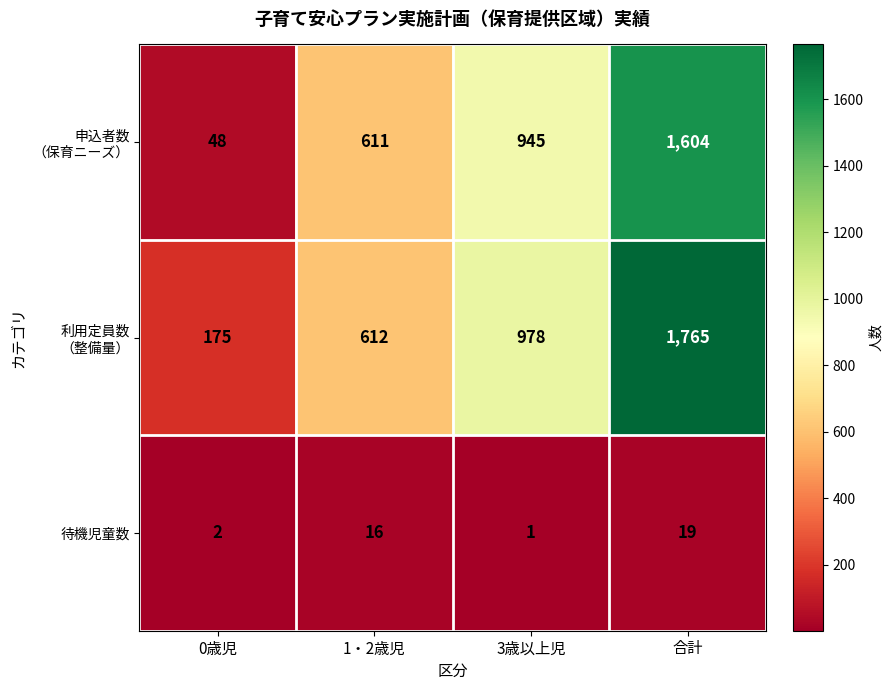

List the labels in order of 待機児童数 value, smallest first.

3歳以上児, 0歳児, 1・2歳児, 合計